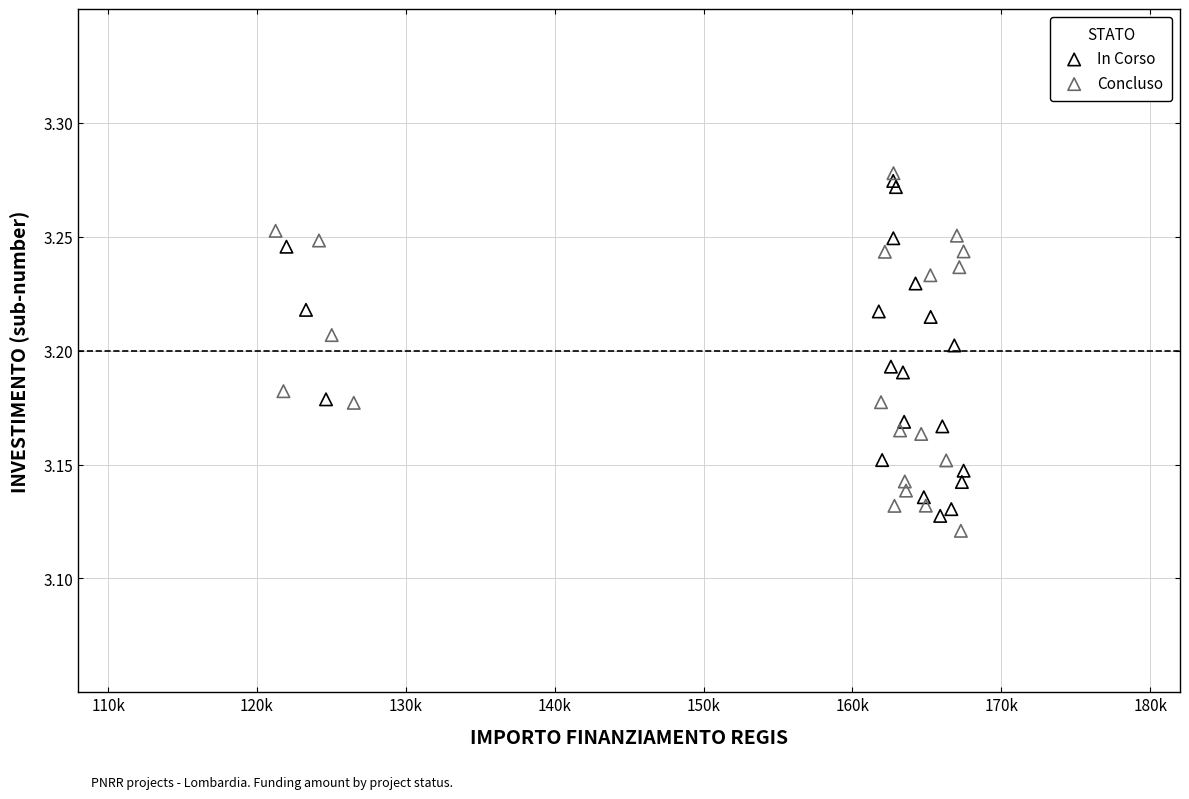

Which series has the widest spread of Y values?

Concluso